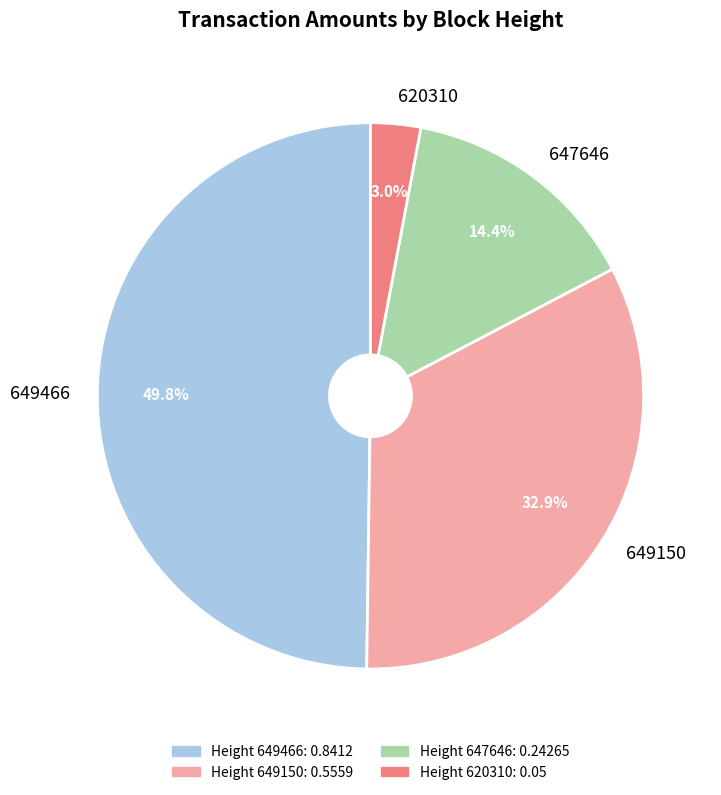

The 649150 slice represents 40% of the pie. True or false?

False